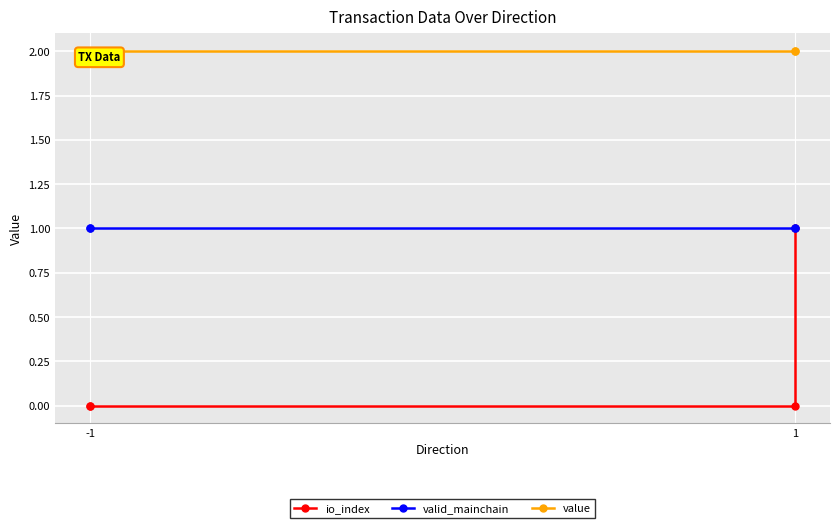

At 1, list the series in order from smallest to largest.

io_index, valid_mainchain, value